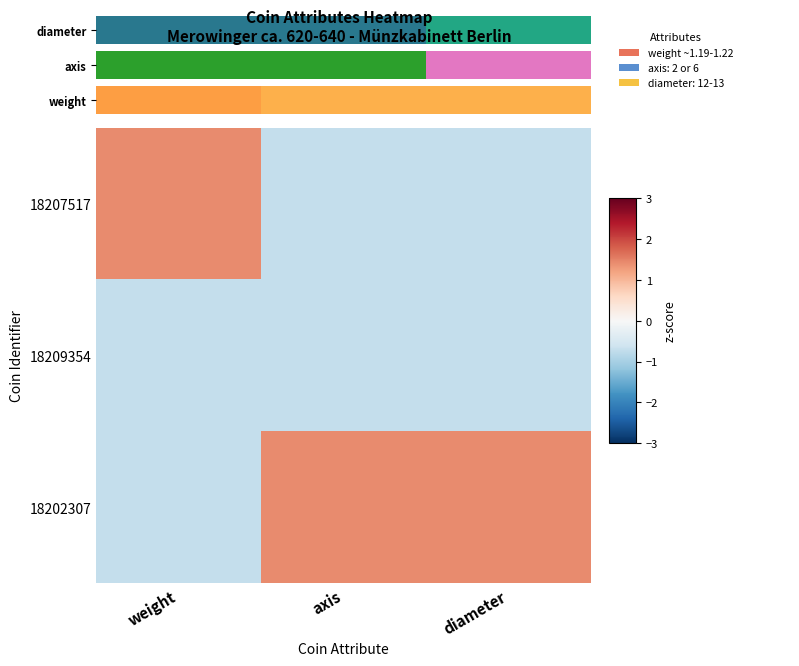

At diameter, list the series in order from smallest to largest.

18209354, 18202307, diameter